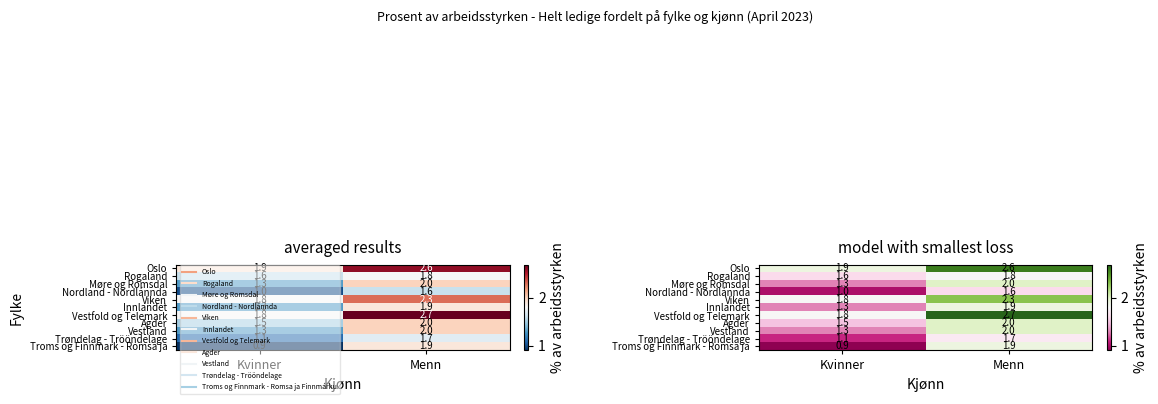

What is the total value across all series at Menn?

22.5